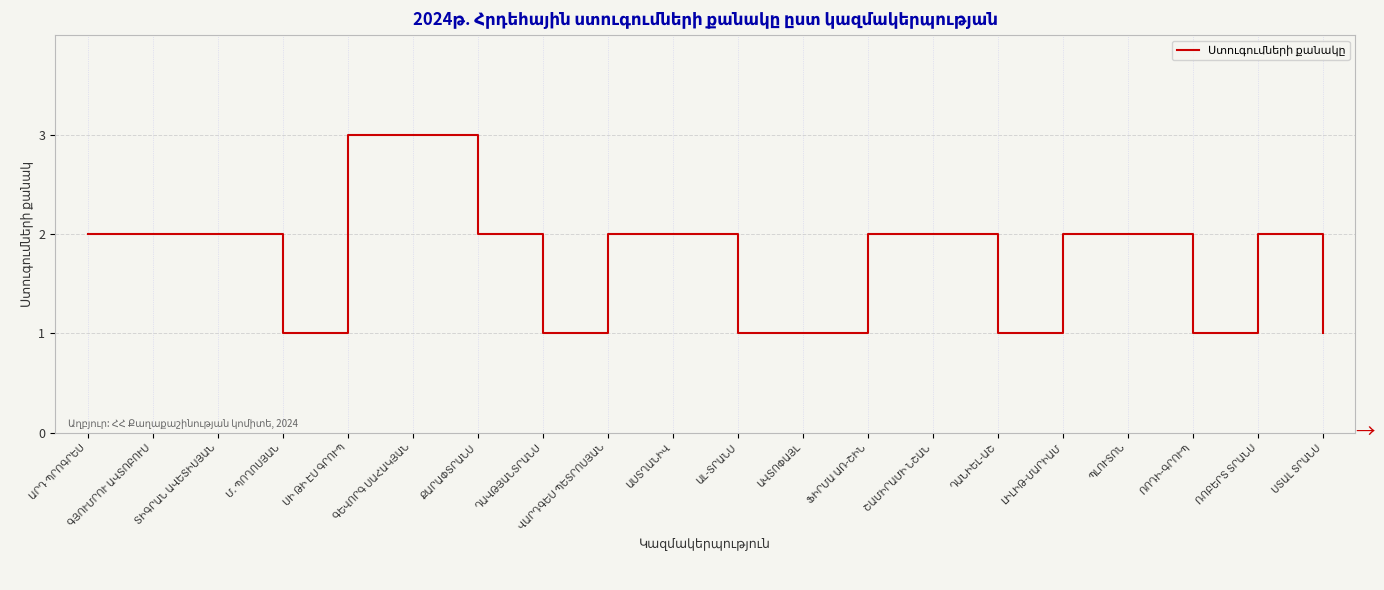

What is the greatest value displayed?

3